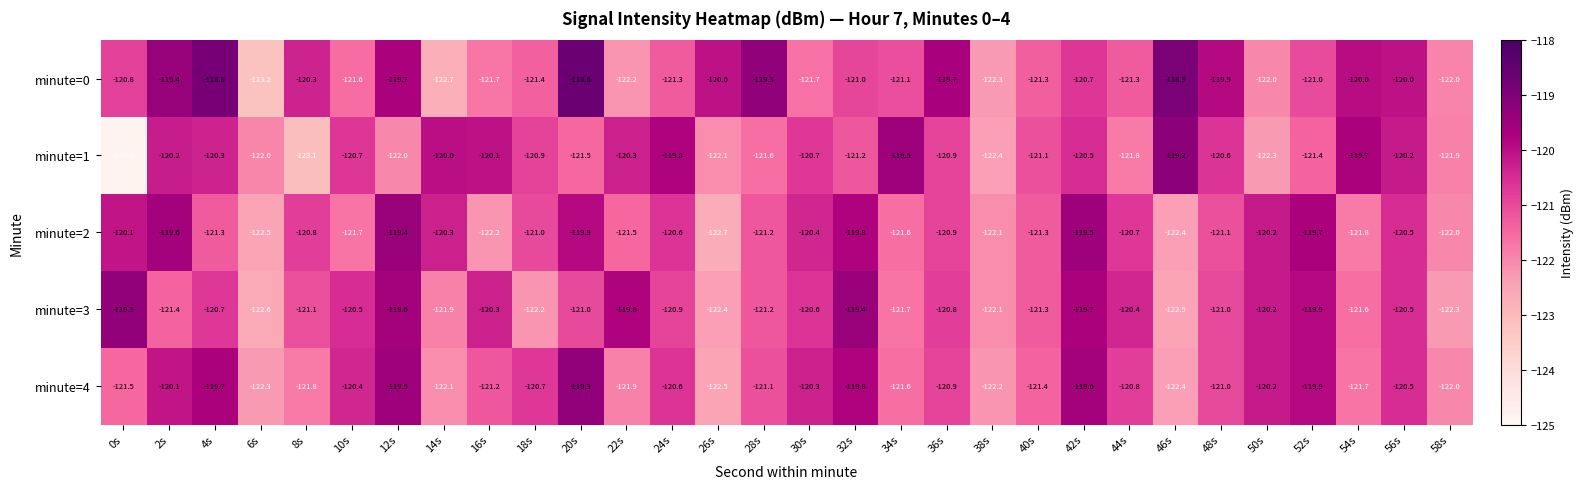

What is the total value across all series at 50s?

-604.9